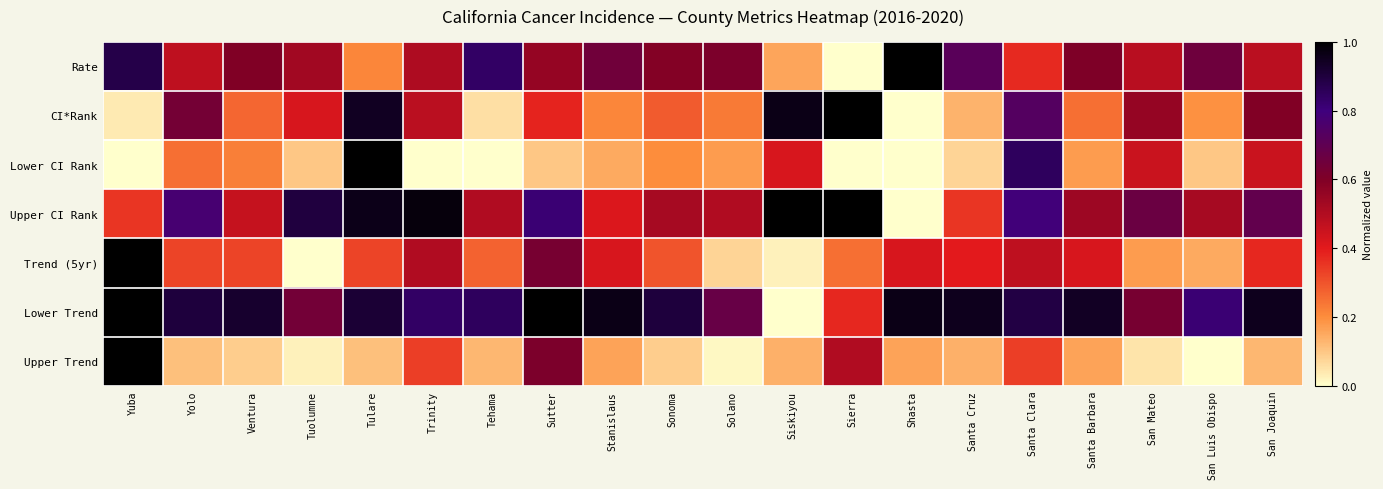

Between Sutter and Tehama, which is larger?

Tehama